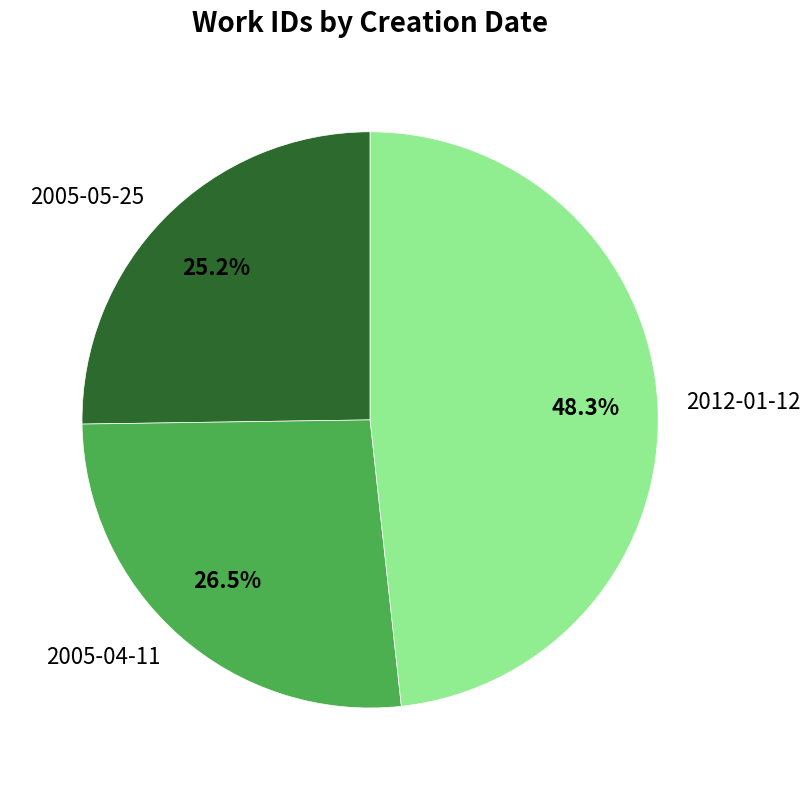

Is it true that 2005-05-25 is 12% of the pie?

False